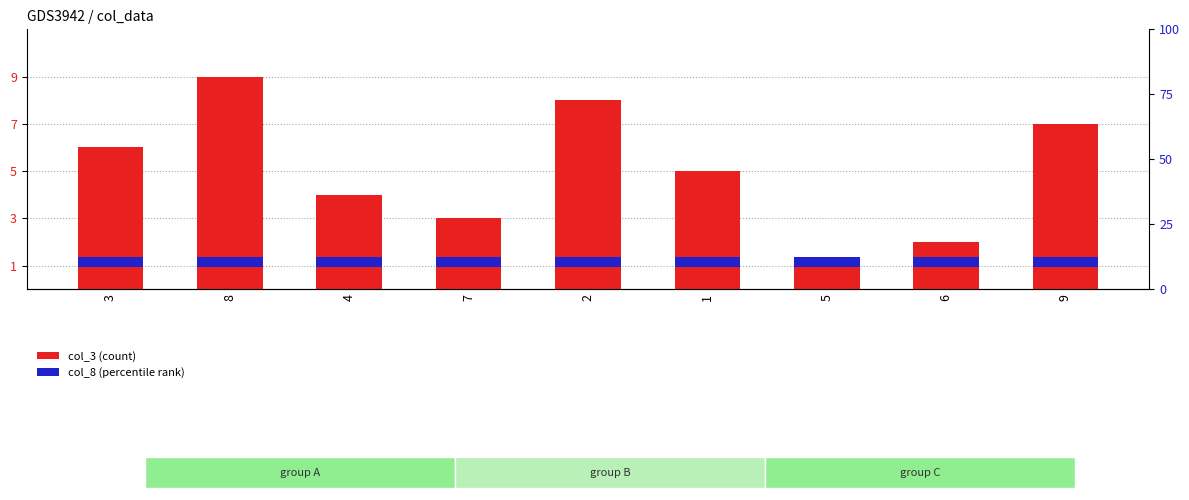

How many data points does each series have?

9